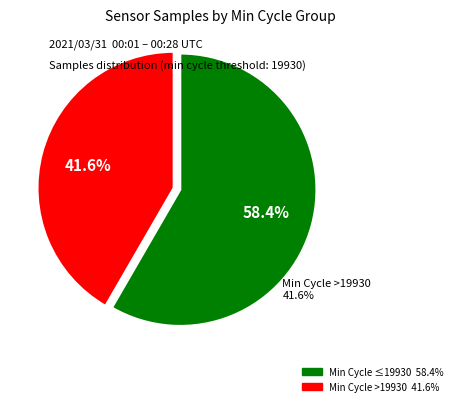

Does 28/19933 account for over 50% of the chart?

No